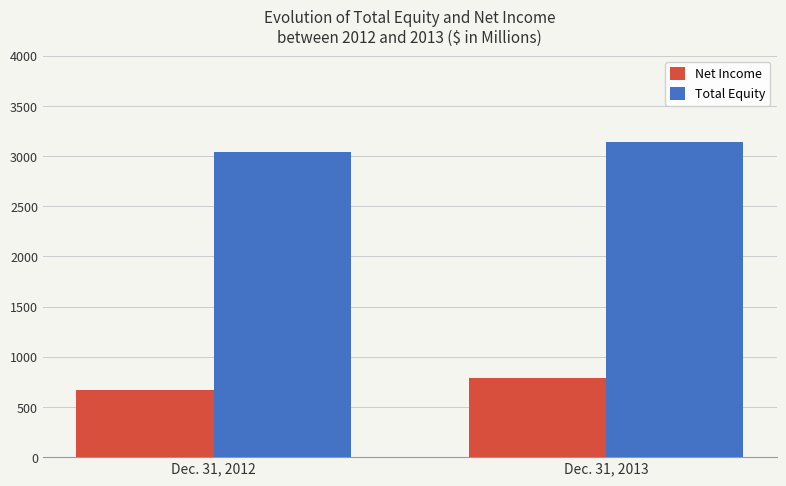

At how many categories does at least one series exceed 1802?

2